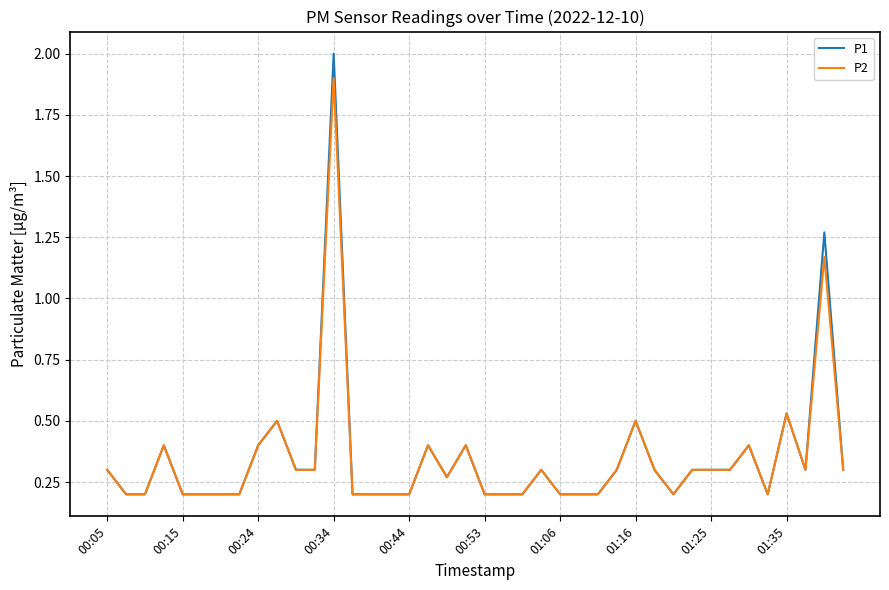

Count the number of categories in the chart.

40